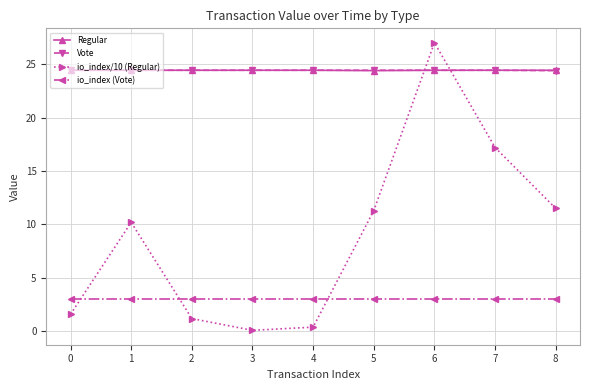

What is the maximum value for io_index/10 (Regular)?

27.0